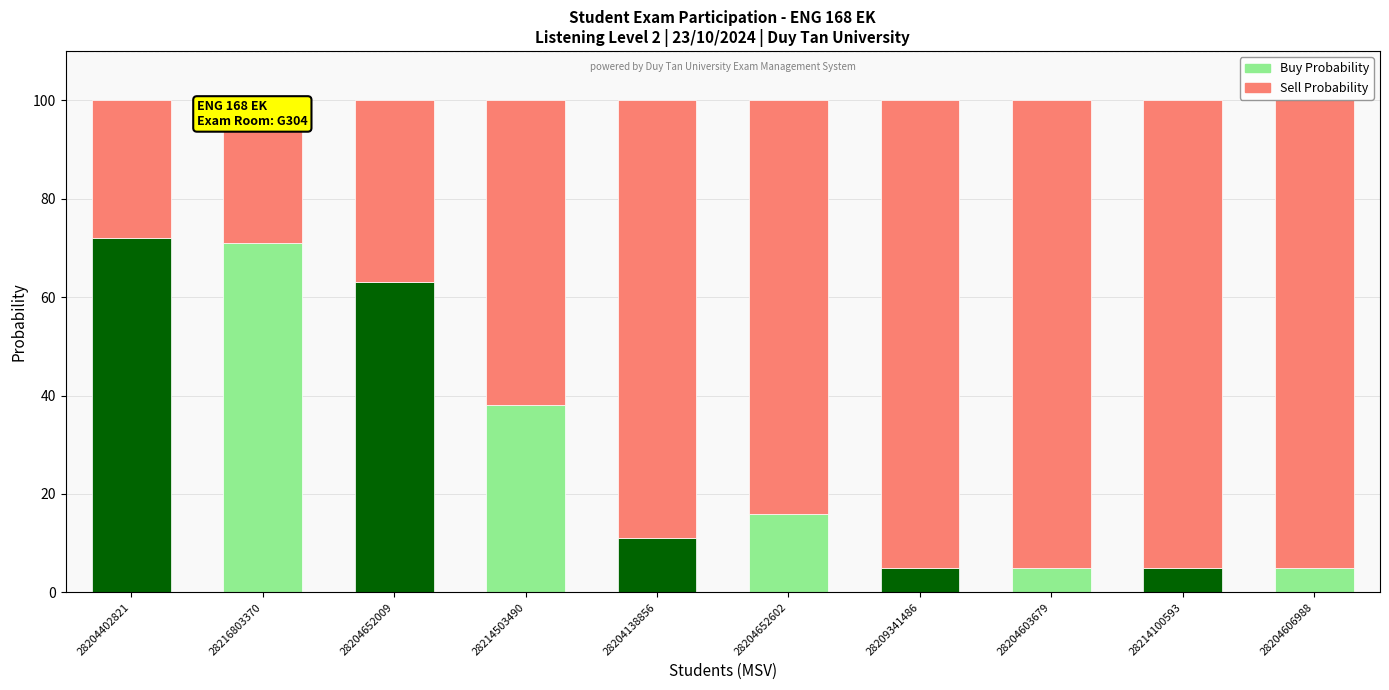

What is the maximum value shown in the chart?

95